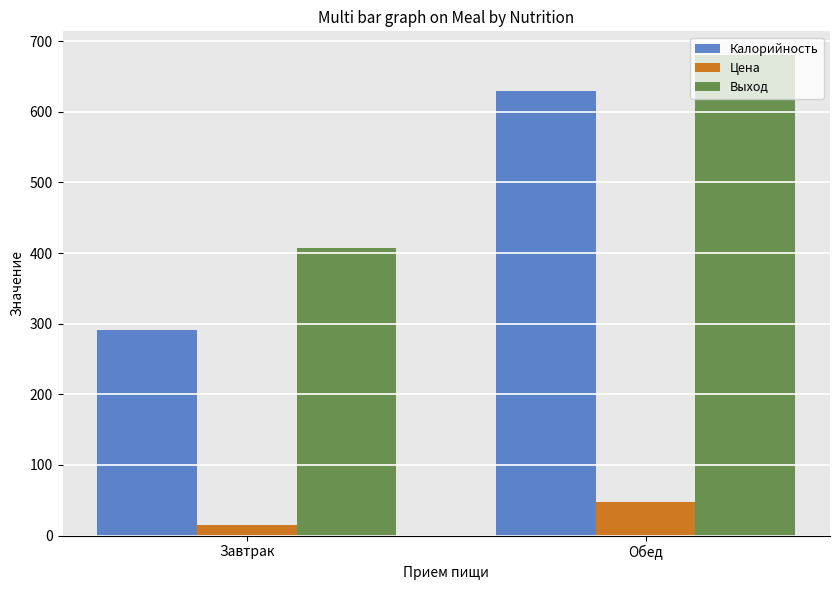

Are the bars grouped side by side (vs. stacked)?

Yes